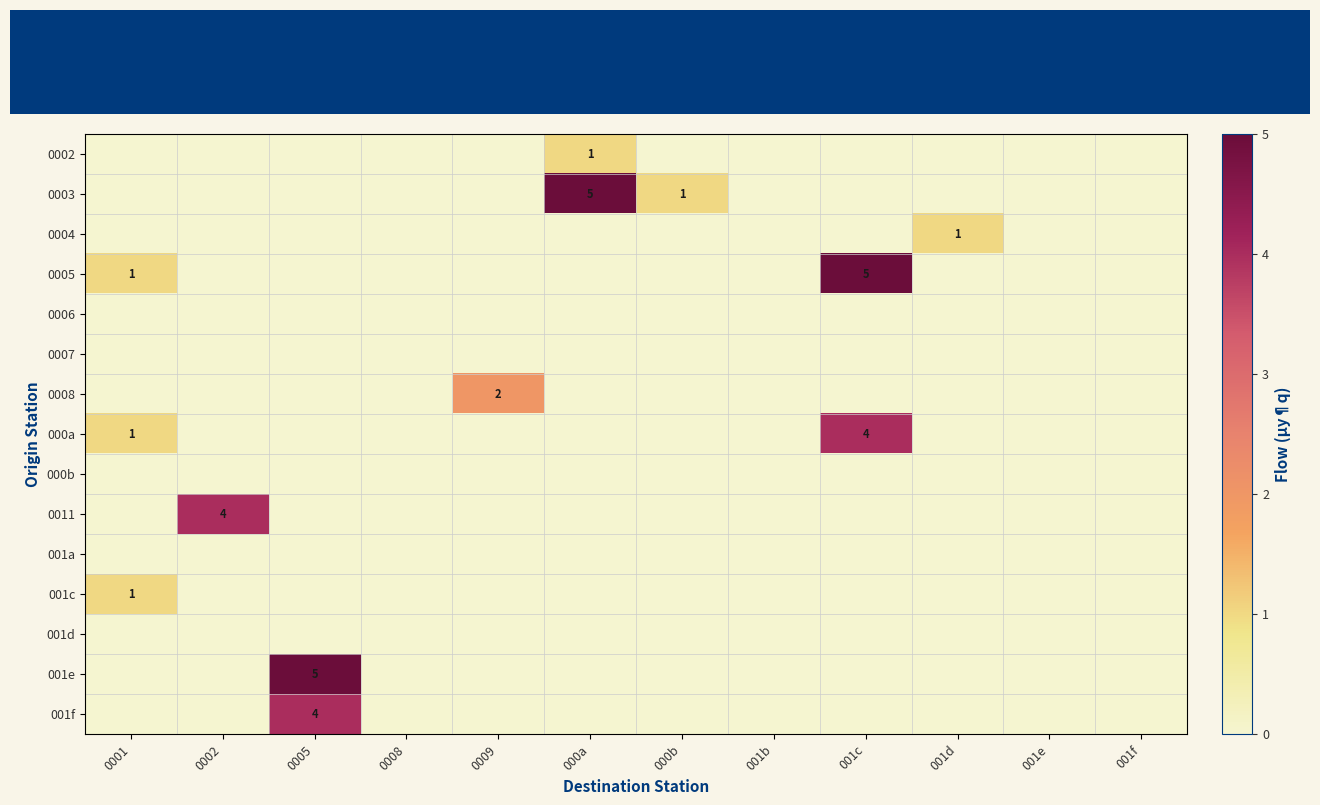

At which category is the sum across all series the highest?

0005